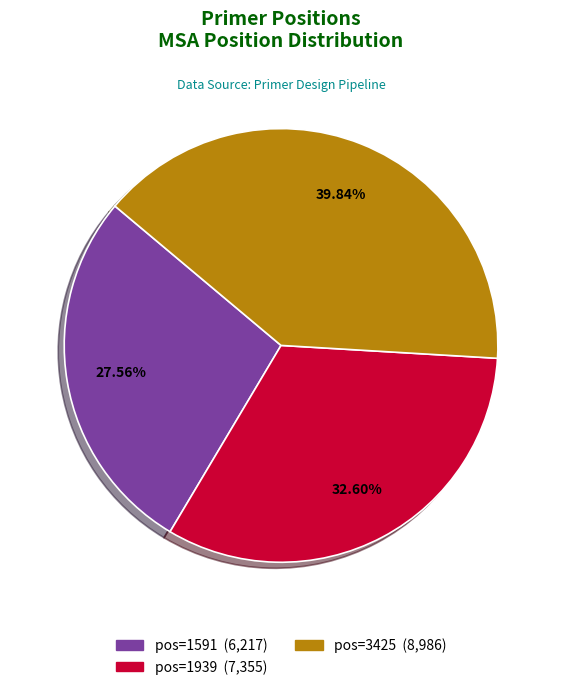

Which category has the smallest portion of the pie?

1591